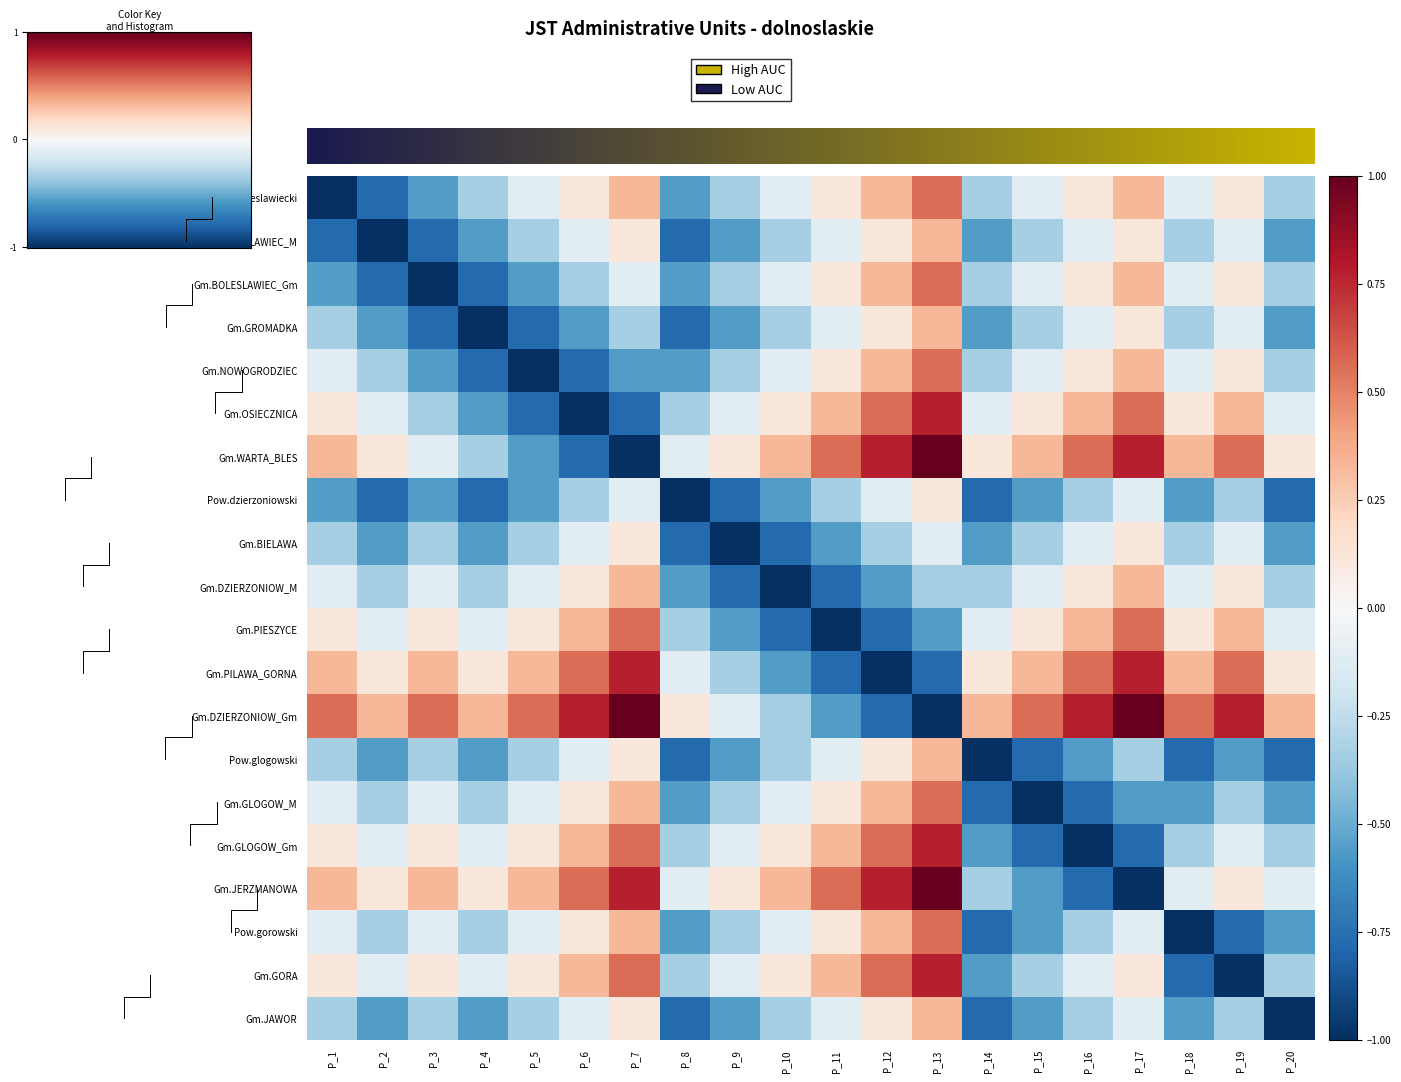

At P_5, list the series in order from smallest to largest.

4, 3, 5, 2, 6, 7, 1, 8, 13, 19, 0, 9, 14, 17, 10, 15, 18, 11, 16, 12